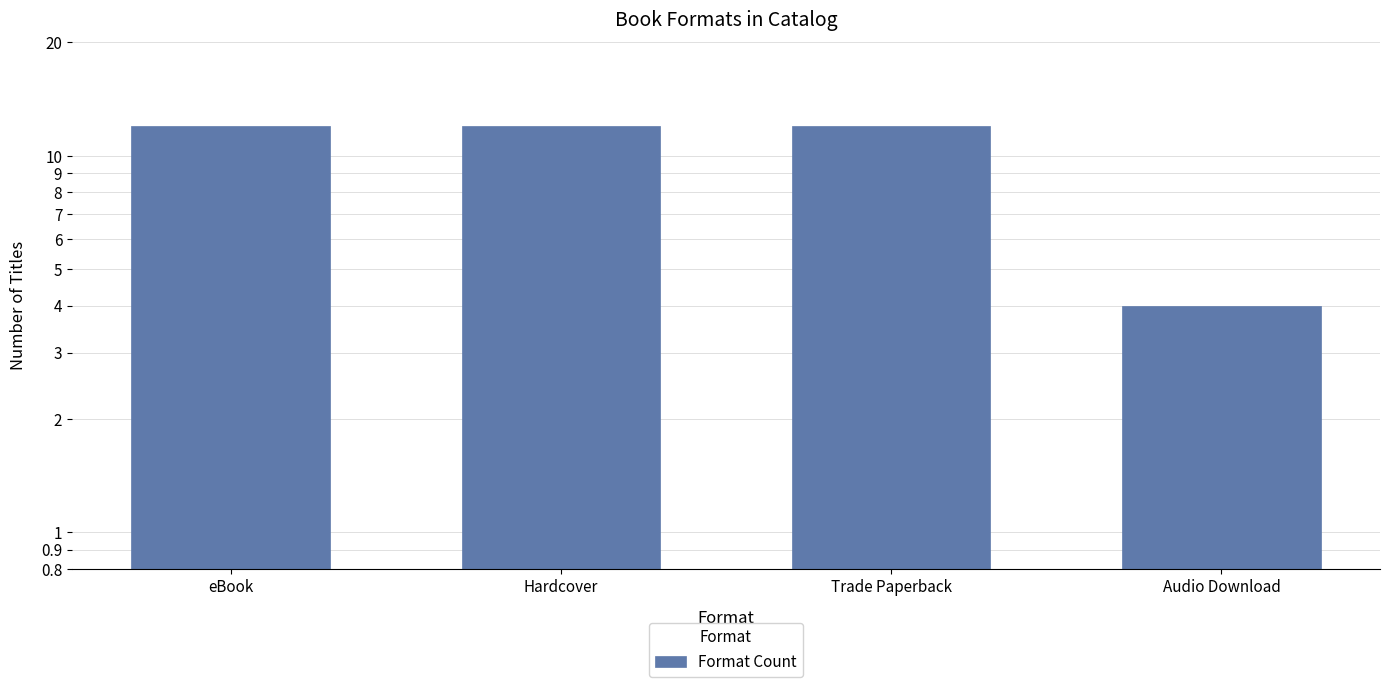

Between Audio Download and Trade Paperback, which is larger?

Trade Paperback